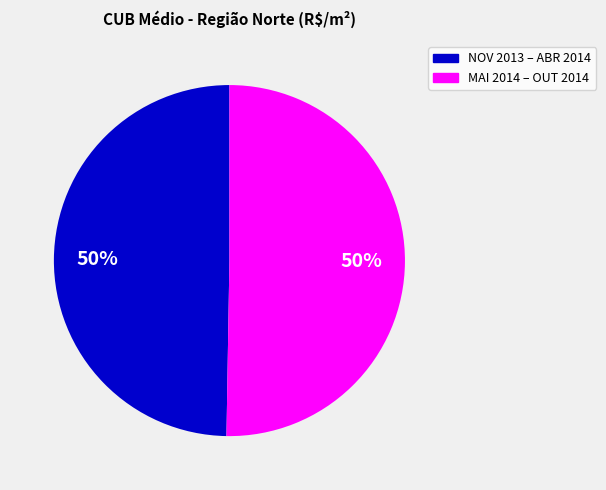

To the nearest percent, what is the average slice percentage?

50%